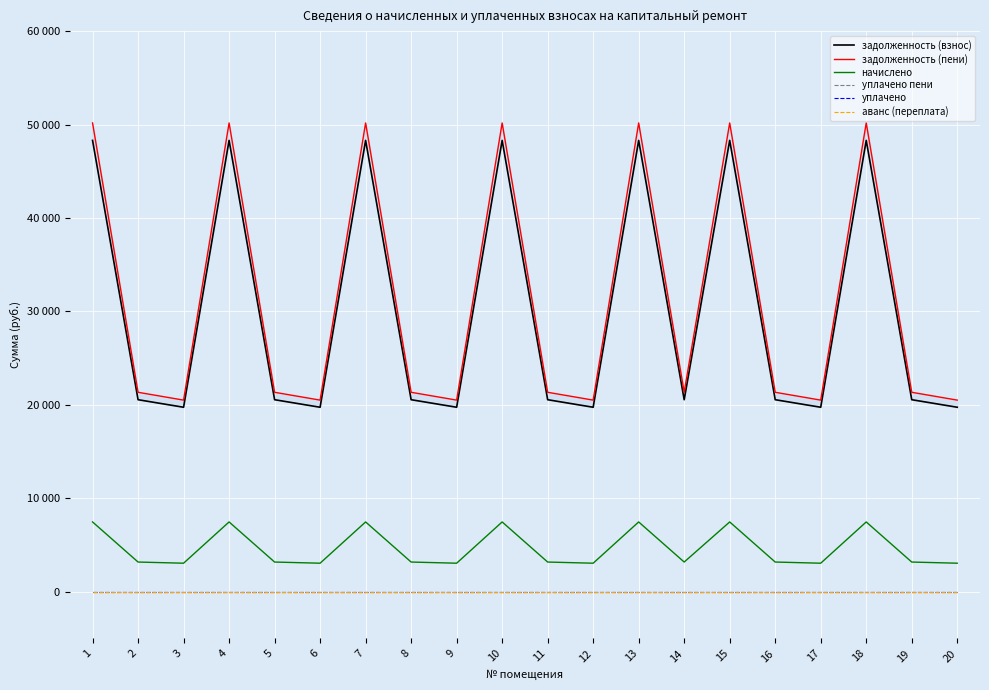

At which category does the chart reach its minimum across all series?

1